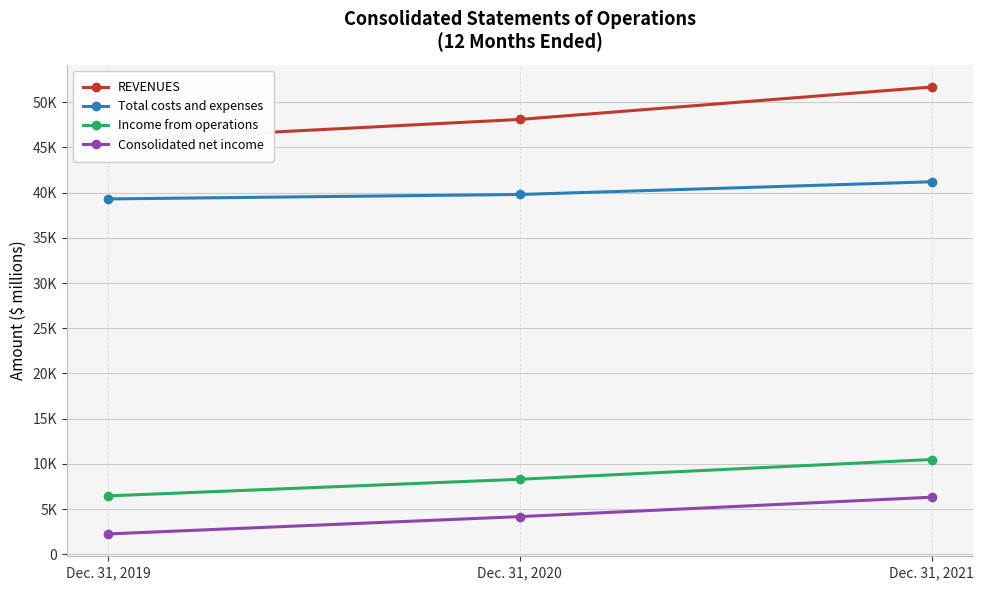

What is the minimum value for REVENUES?

45756